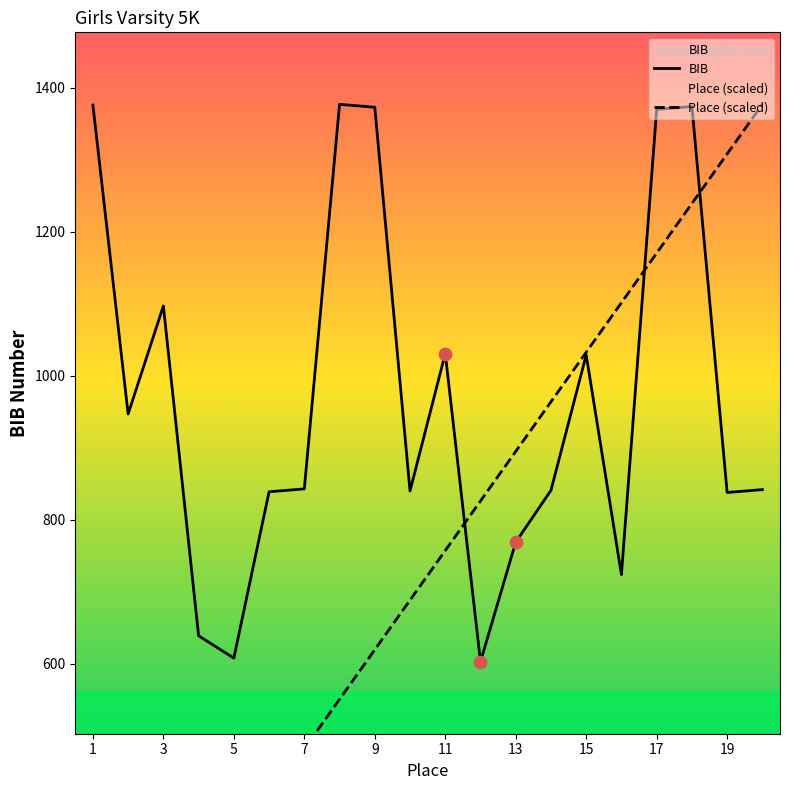

Which series has the largest Y range (max minus min)?

Place (scaled)